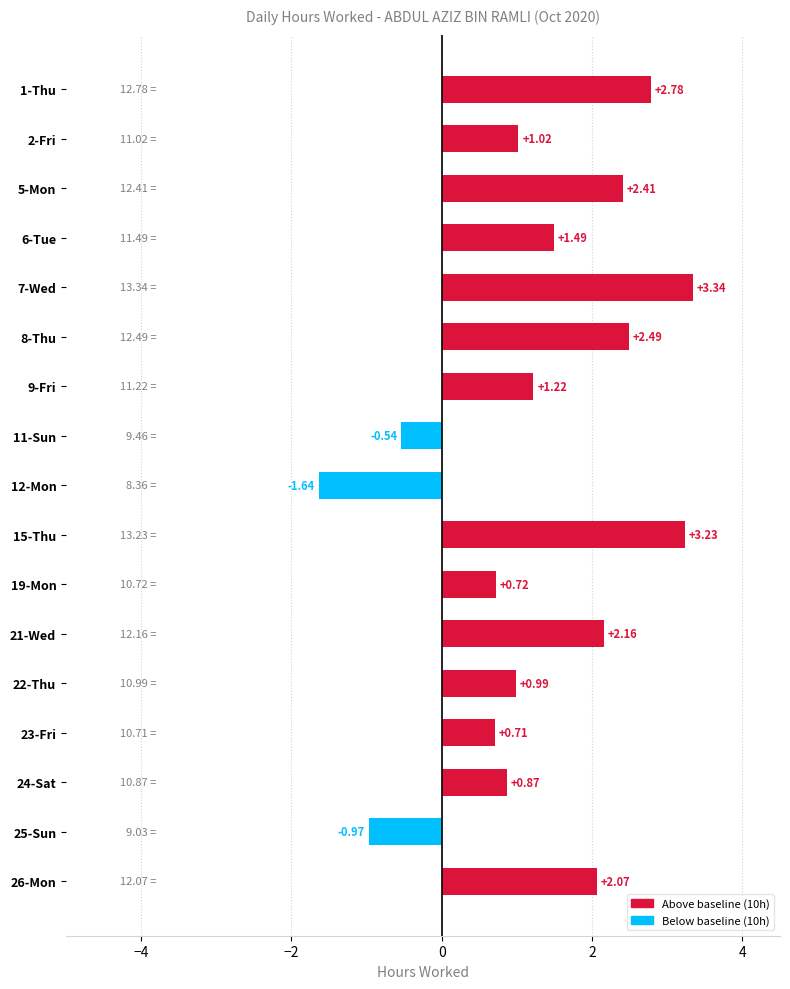

Rank the categories by value from highest to lowest.

7-Wed, 15-Thu, 1-Thu, 8-Thu, 5-Mon, 21-Wed, 26-Mon, 6-Tue, 9-Fri, 2-Fri, 22-Thu, 24-Sat, 19-Mon, 23-Fri, 11-Sun, 25-Sun, 12-Mon